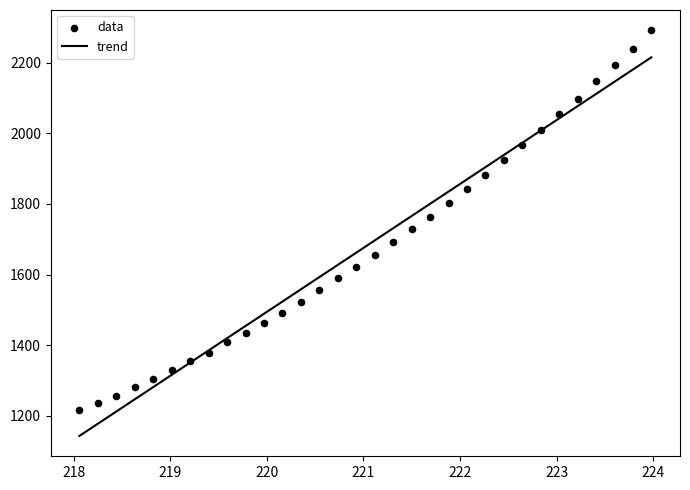

What is the range of Y values (max minus min)?

1077.0